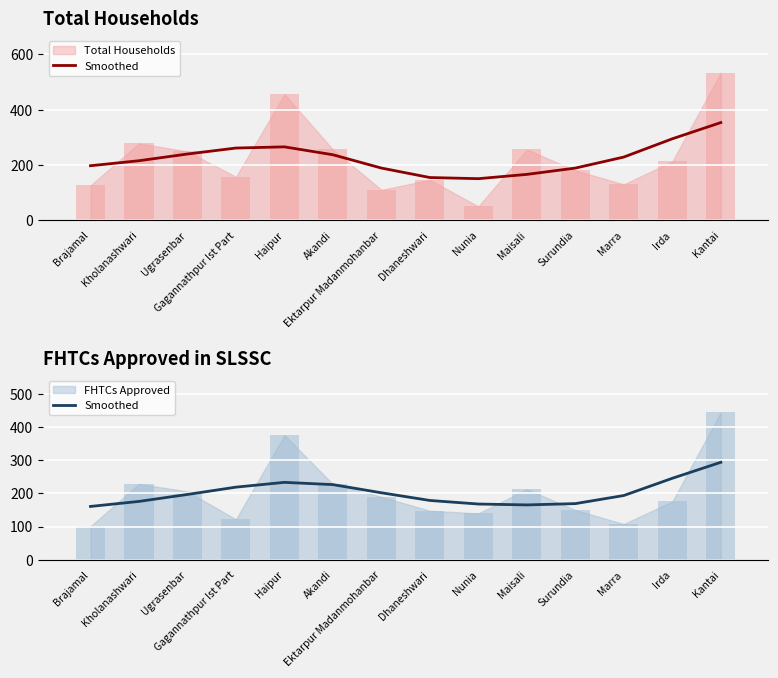

What is the label of the 10th bar from the left?

Maisali